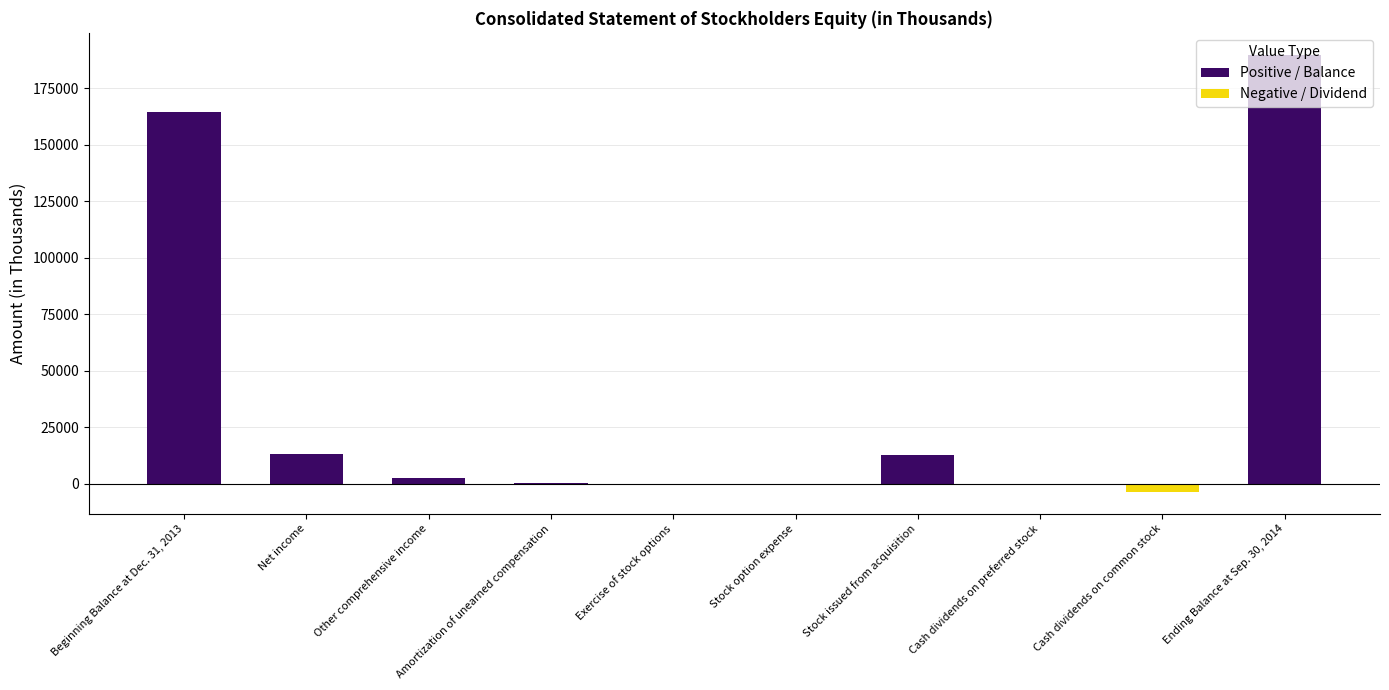

At which label is the value closest to 93170?

Beginning Balance at Dec. 31, 2013